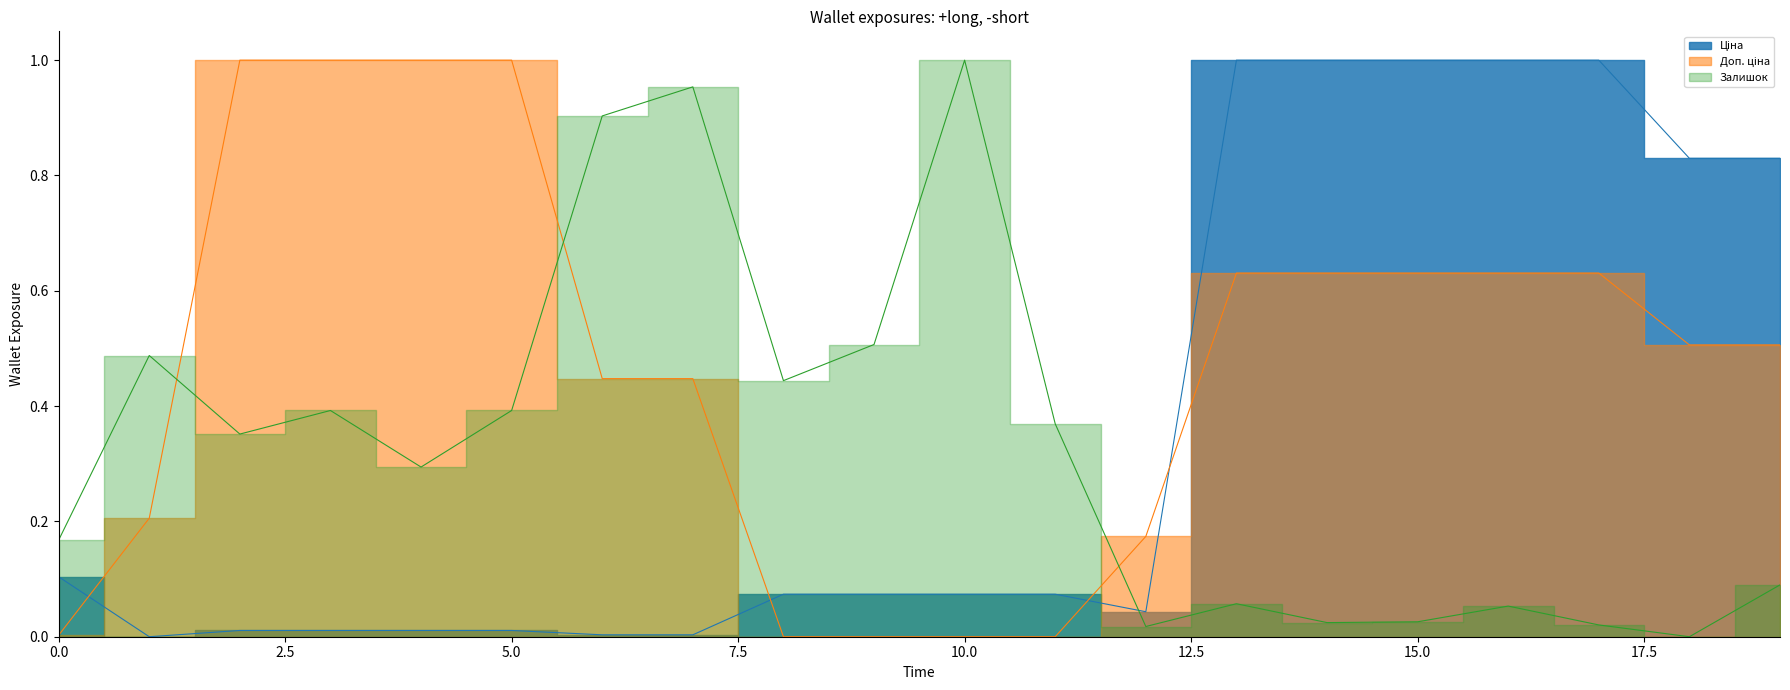

How many lines are shown in the chart?

3